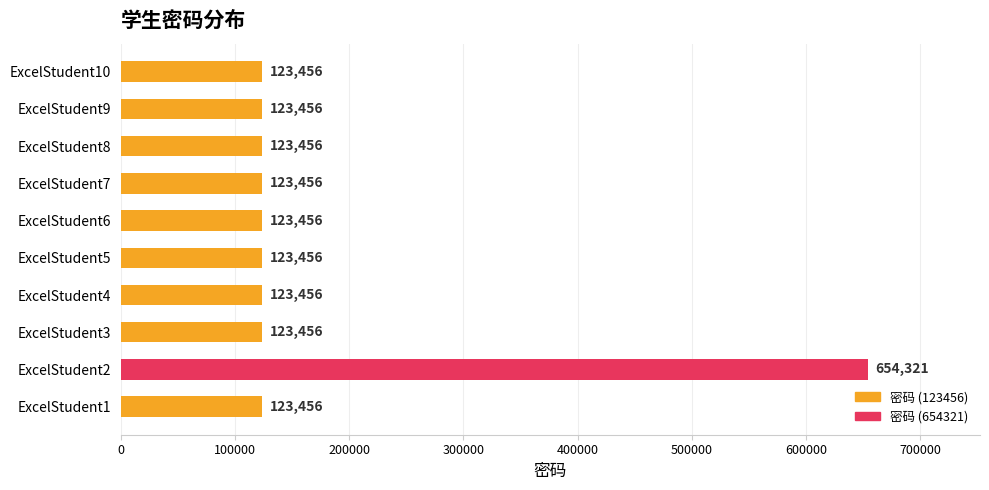

How many values exceed 123456?

1